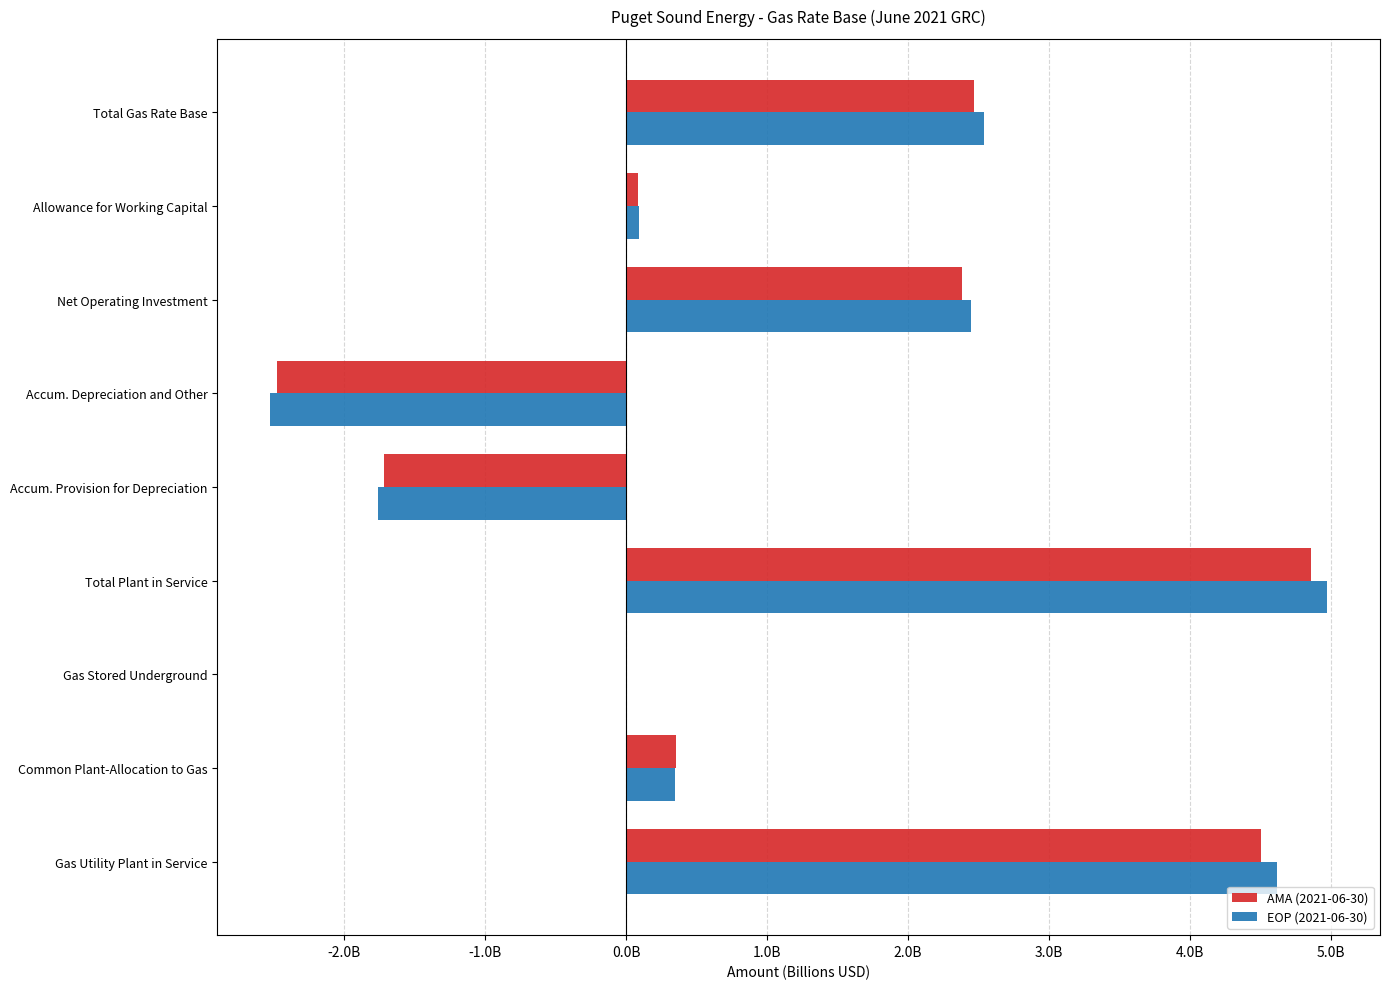

What are all the series names shown in the legend?

AMA (2021-06-30), EOP (2021-06-30)